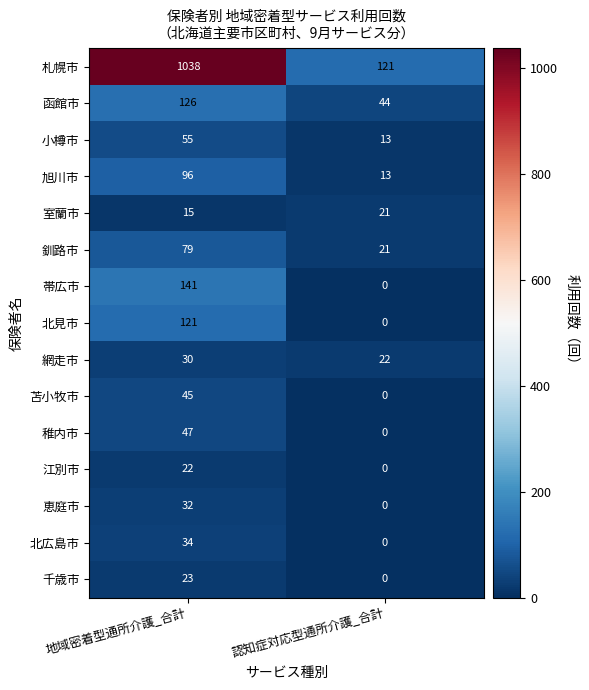

Reading right to left, what are all the values shown in this chart?

札幌市: 121	1038
函館市: 44	126
小樽市: 13	55
旭川市: 13	96
室蘭市: 21	15
釧路市: 21	79
帯広市: 0	141
北見市: 0	121
網走市: 22	30
苫小牧市: 0	45
稚内市: 0	47
江別市: 0	22
恵庭市: 0	32
北広島市: 0	34
千歳市: 0	23